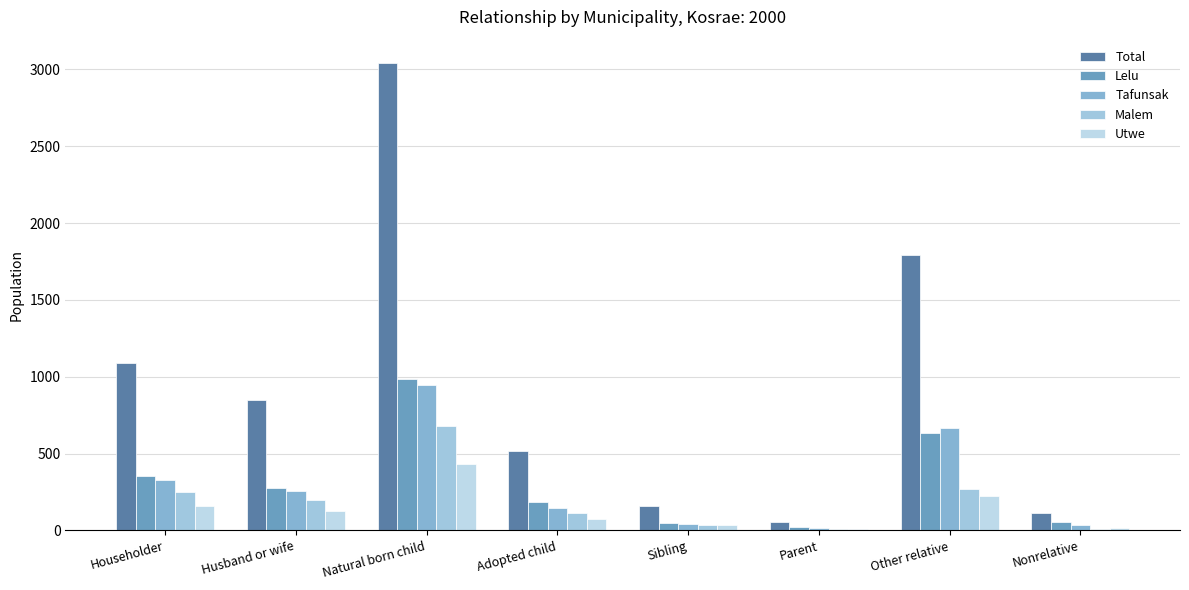

Does the chart contain stacked bars?

No